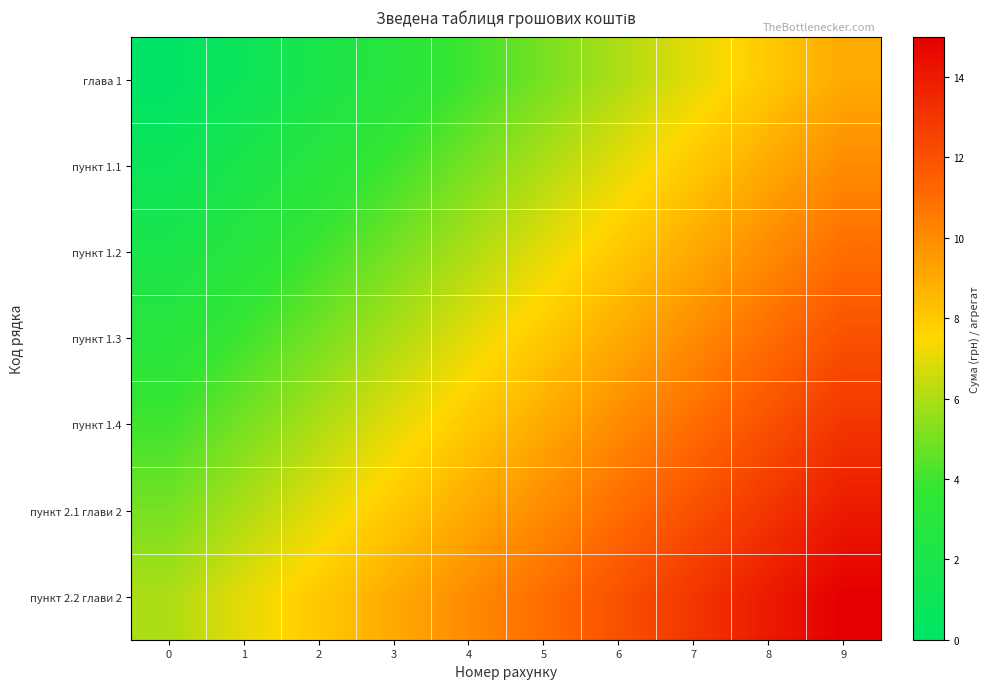

Reading right to left, list all the values displayed in this chart.

глава 1: 9=9	8=8	7=7	6=6	5=5	4=4	3=3	2=2	1=1	0=0
пункт 1.1: 9=10	8=9	7=8	6=7	5=6	4=5	3=4	2=3	1=2	0=1
пункт 1.2: 9=11	8=10	7=9	6=8	5=7	4=6	3=5	2=4	1=3	0=2
пункт 1.3: 9=12	8=11	7=10	6=9	5=8	4=7	3=6	2=5	1=4	0=3
пункт 1.4: 9=13	8=12	7=11	6=10	5=9	4=8	3=7	2=6	1=5	0=4
пункт 2.1 глави 2: 9=14	8=13	7=12	6=11	5=10	4=9	3=8	2=7	1=6	0=5
пункт 2.2 глави 2: 9=15	8=14	7=13	6=12	5=11	4=10	3=9	2=8	1=7	0=6